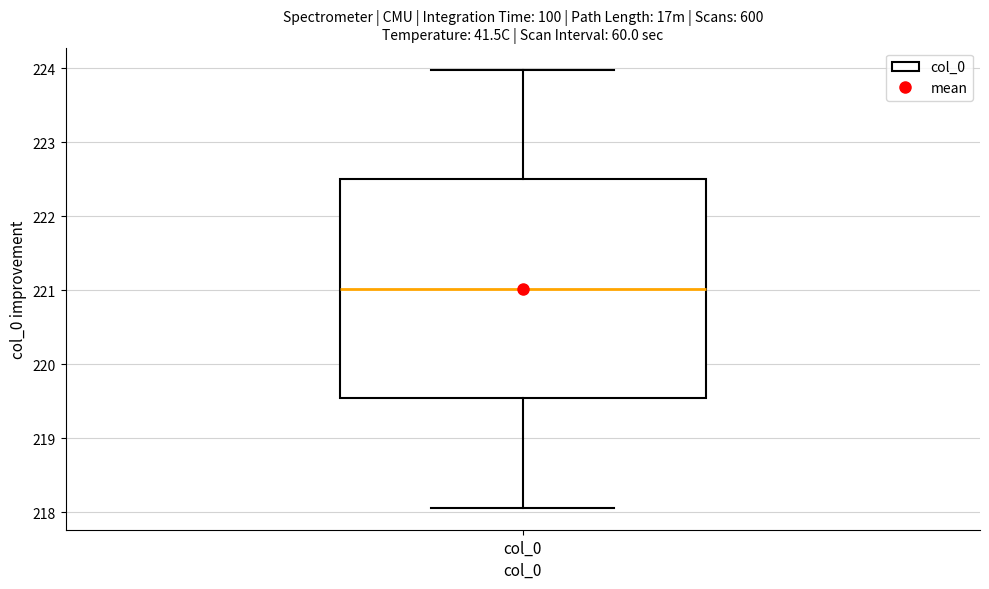

Read this box plot against the y-axis: the position of the median line, the range covered by the box, and the ends of both whiskers. The values are not printed on the chart, so give them approximately, as read against the axis.

median 221.0, box 219.5 to 222.5, whiskers 218.1 to 224.0